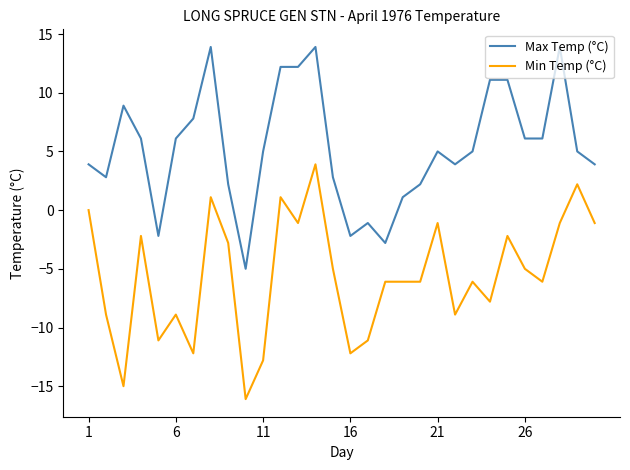

What is the difference between the maximum and second lowest values in the Min Temp (°C) series?

18.9